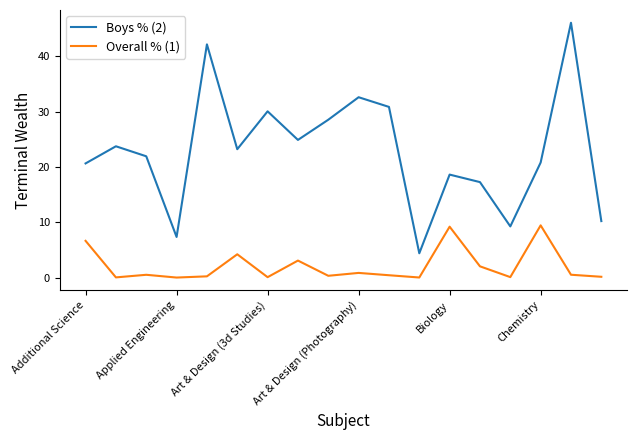

Which series has the largest total across all categories?

Boys % (2)